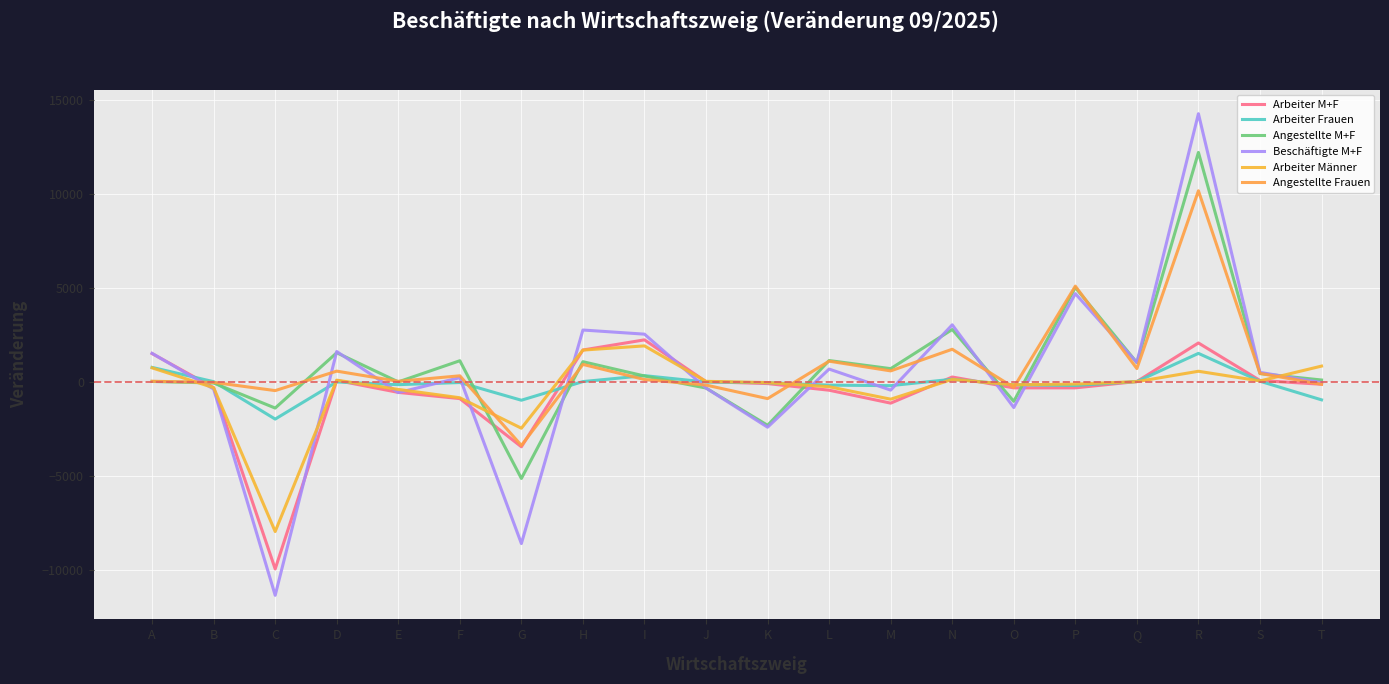

What are all the series names shown in the legend?

Arbeiter M+F, Arbeiter Frauen, Angestellte M+F, Beschäftigte M+F, Arbeiter Männer, Angestellte Frauen